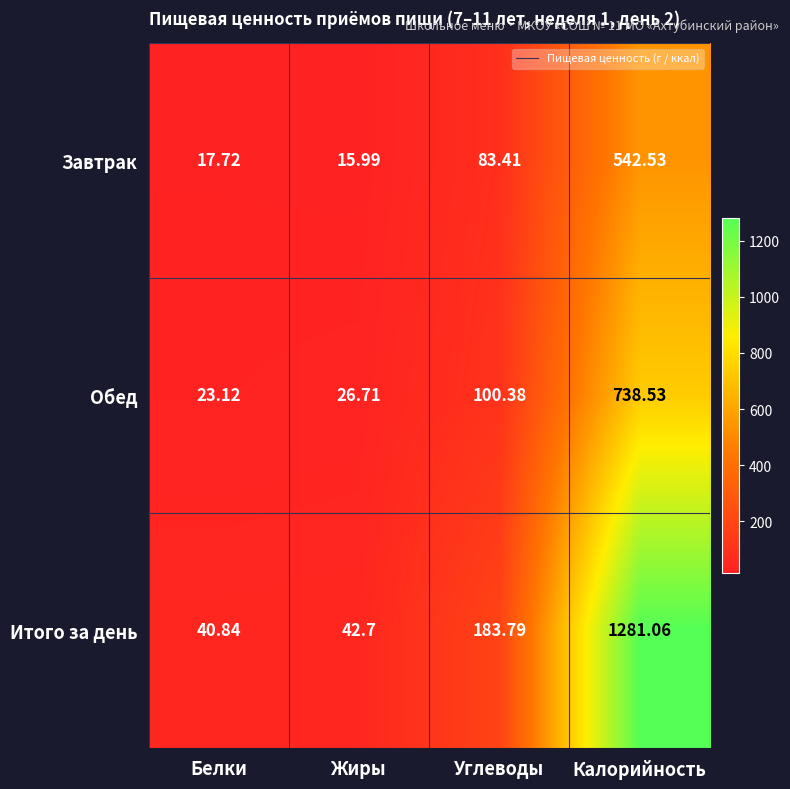

Which series changed the most between Углеводы and Калорийность?

Итого за день